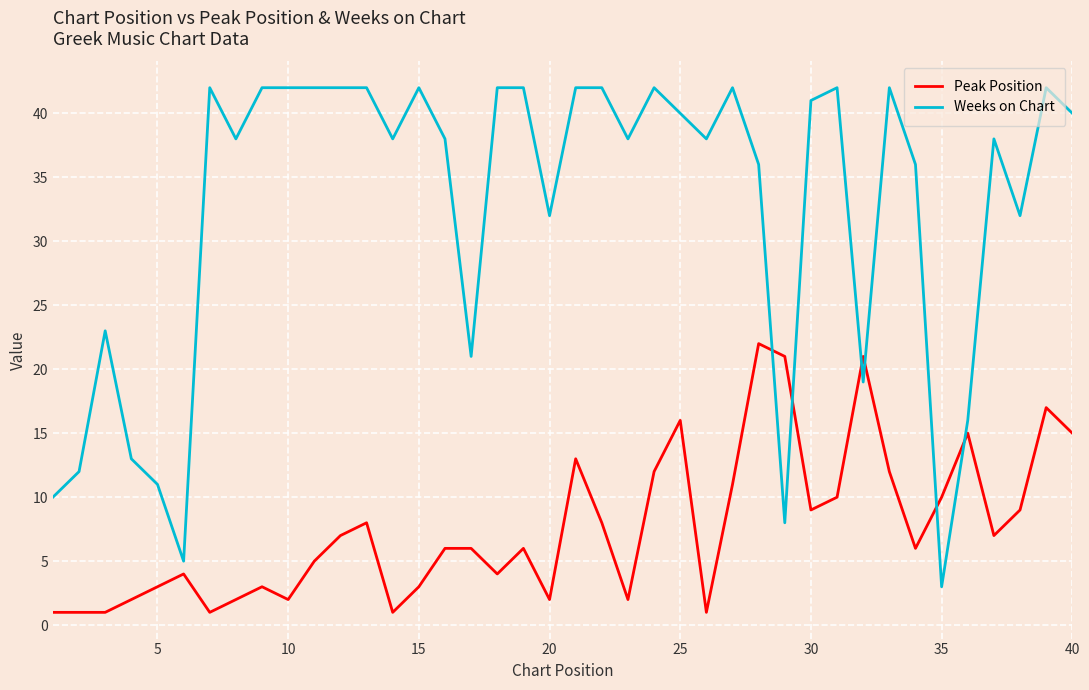

What is the difference between the maximum and minimum values in the Weeks on Chart series?

39